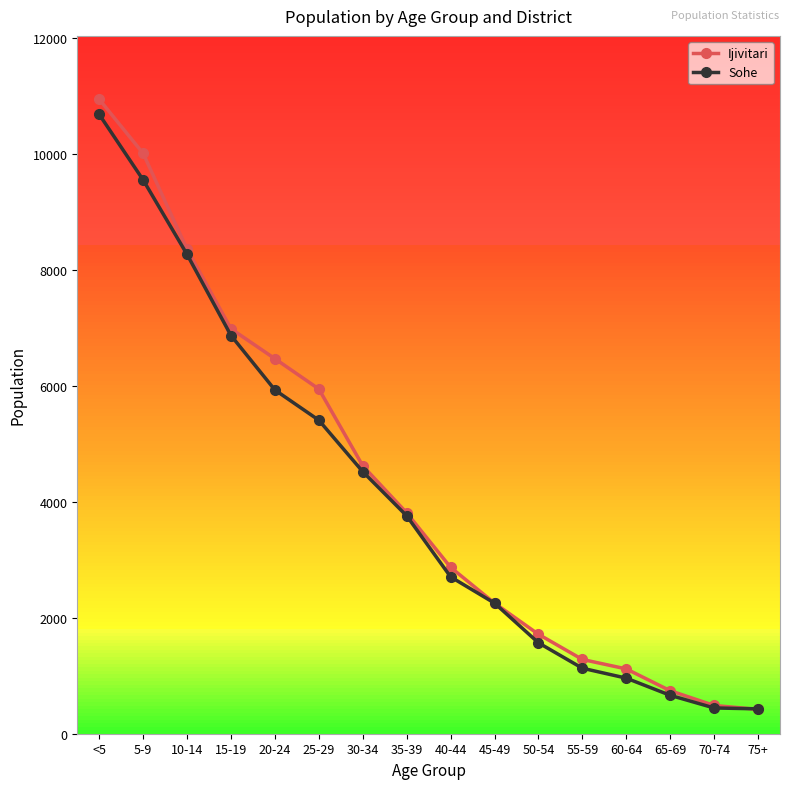

What is the label of the 2nd point from the right?

70-74